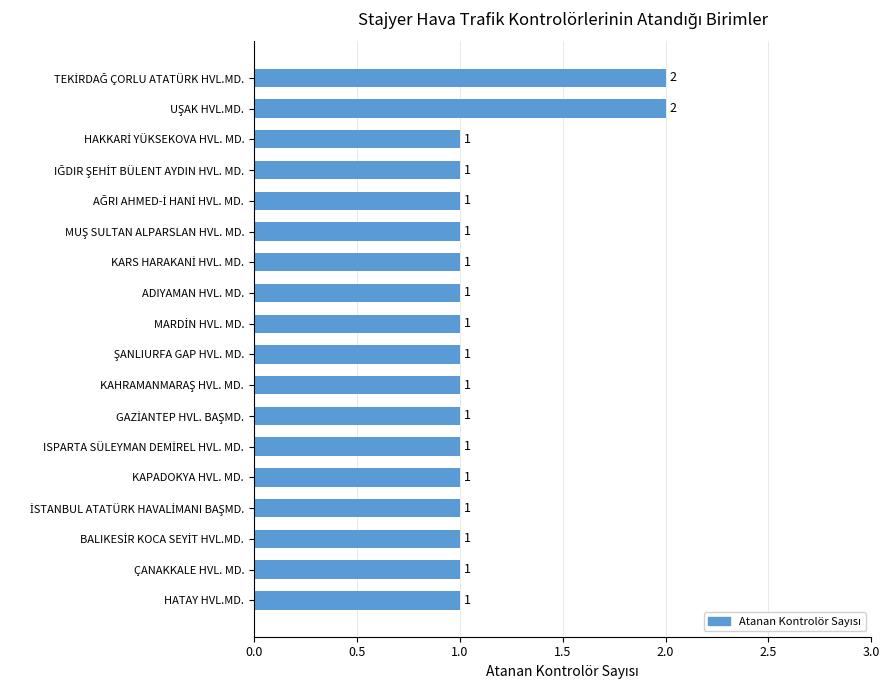

What is the greatest value displayed?

2